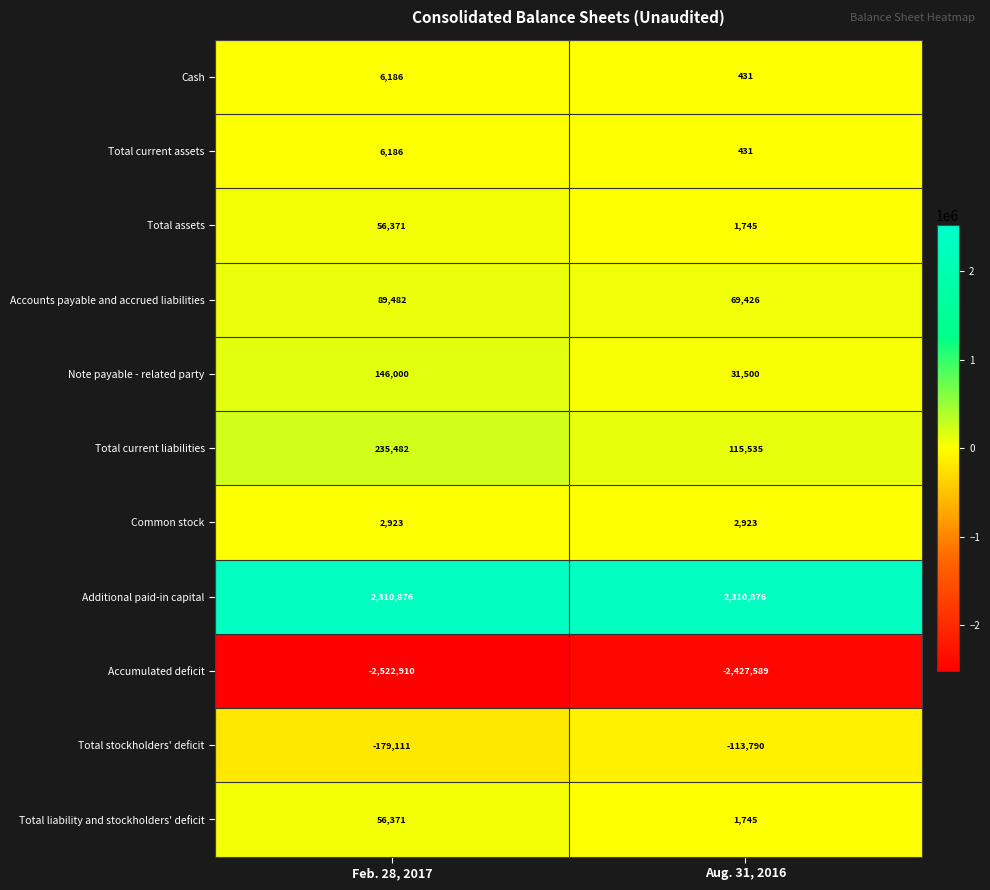

Which series has the largest range (max minus min)?

Total current liabilities